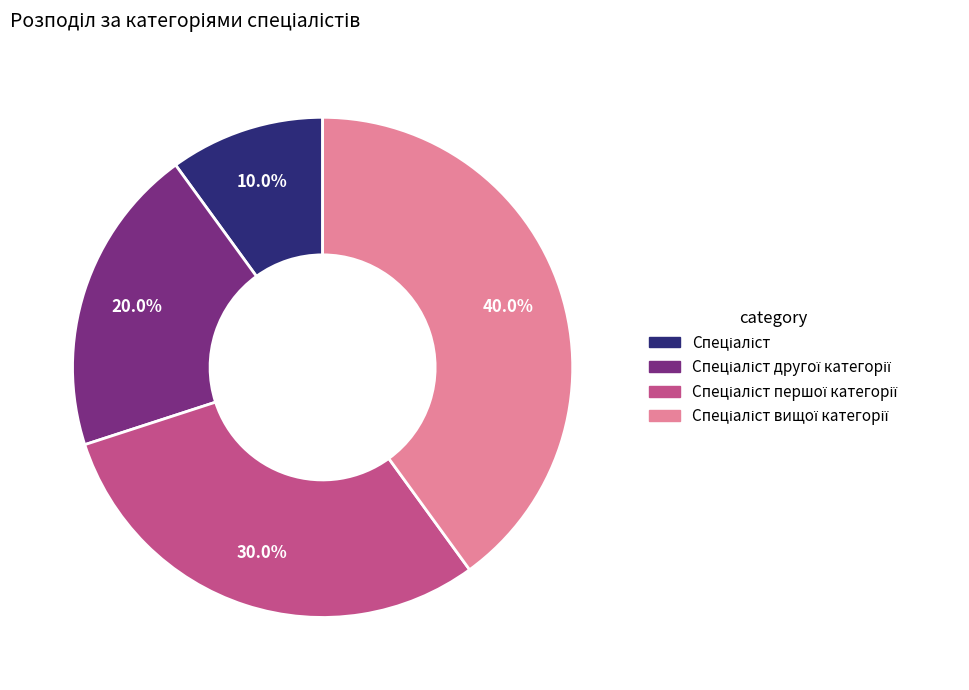

Is there any slice that represents more than half of the pie?

No